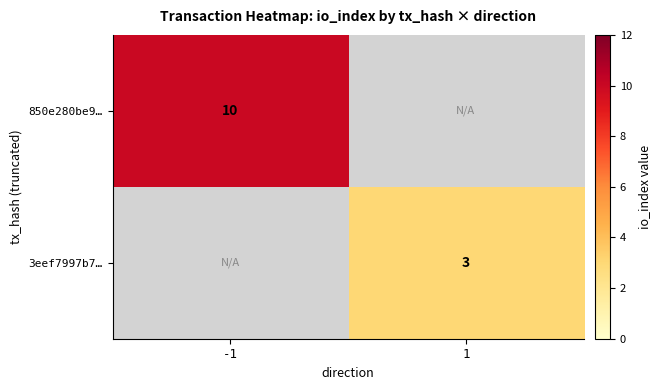

True or false: 850e280be9… has a value of 10 at -1.

True